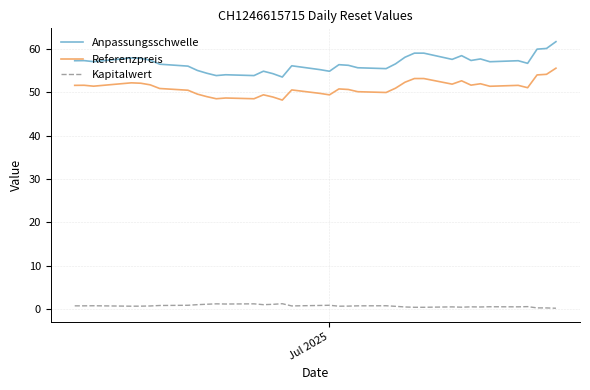

True or false: Anpassungsschwelle and Kapitalwert intersect in this chart.

False